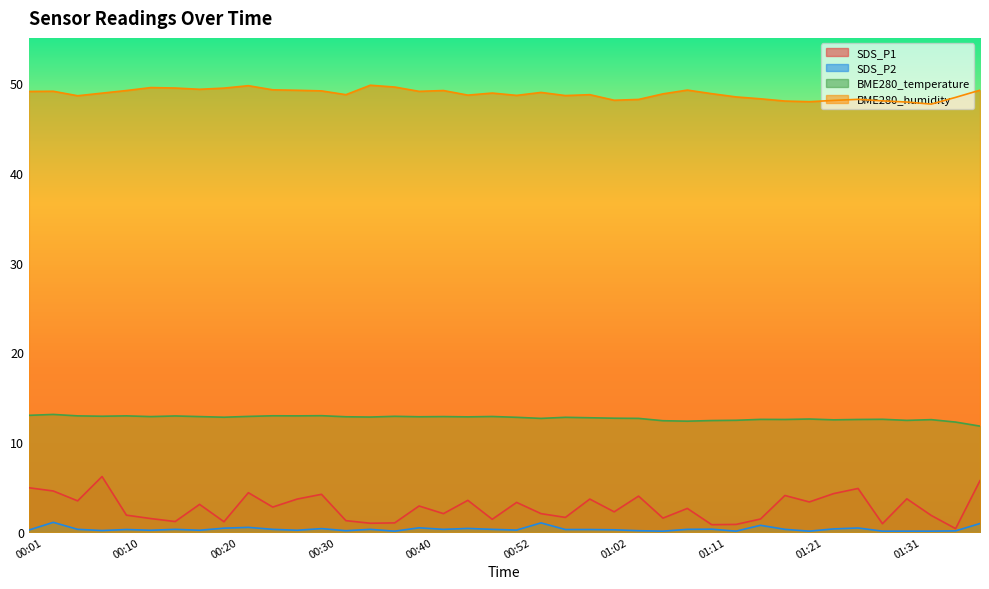

How many lines are shown in the chart?

4